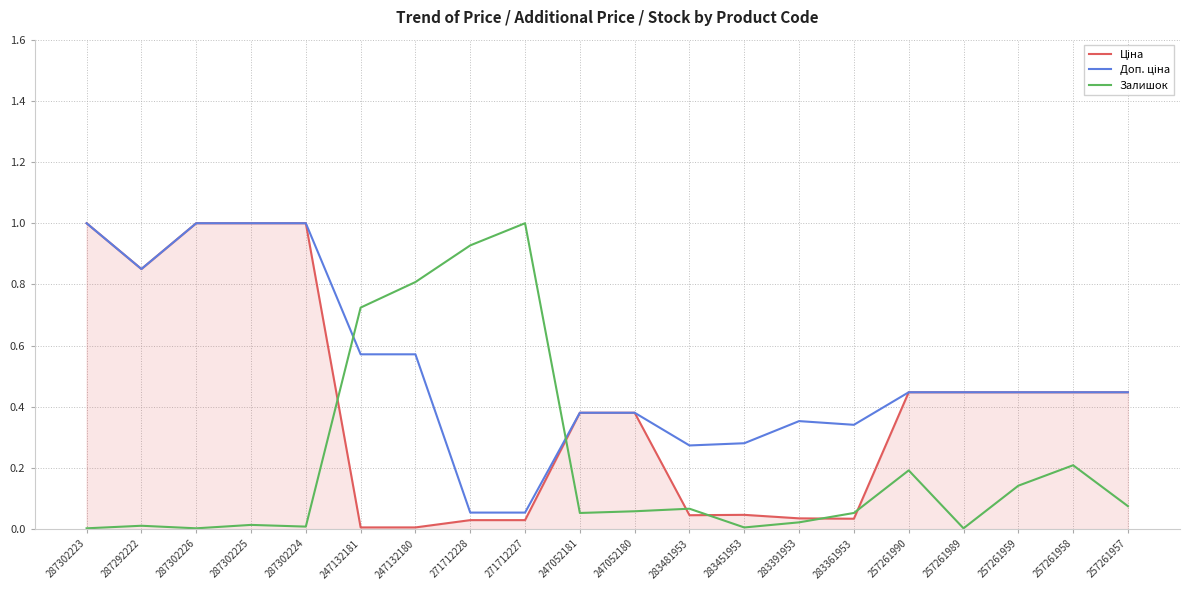

Which series changed the most between 271712227 and 247052180?

Залишок